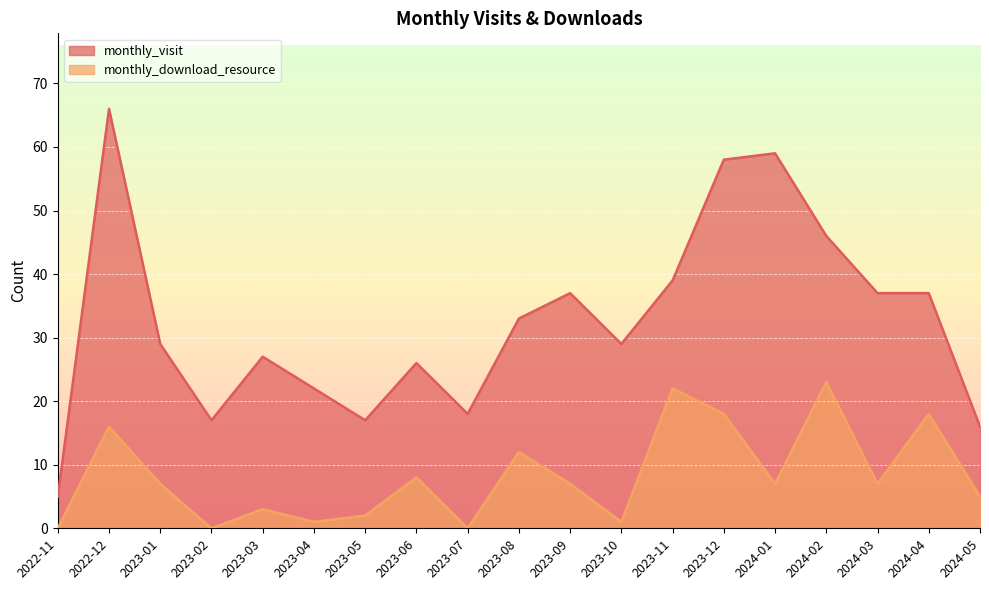

Between 2023-02 and 2023-04, which series saw the biggest shift?

monthly_visit